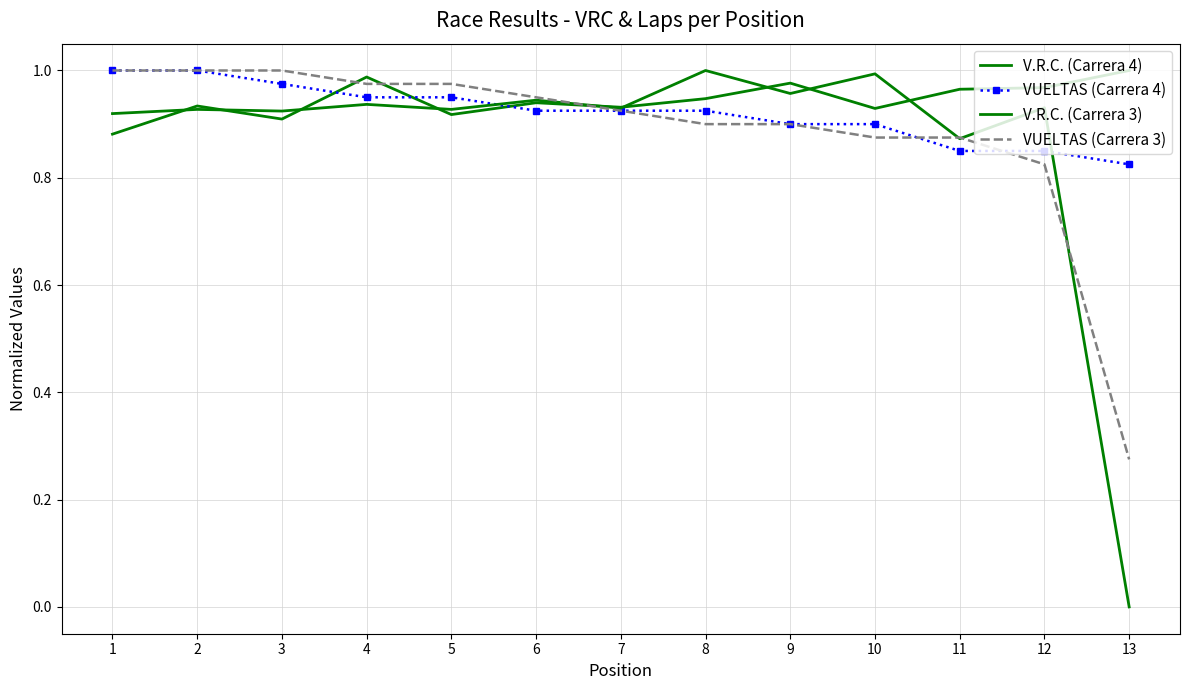

Which series has the widest spread of values?

V.R.C. (Carrera 3)